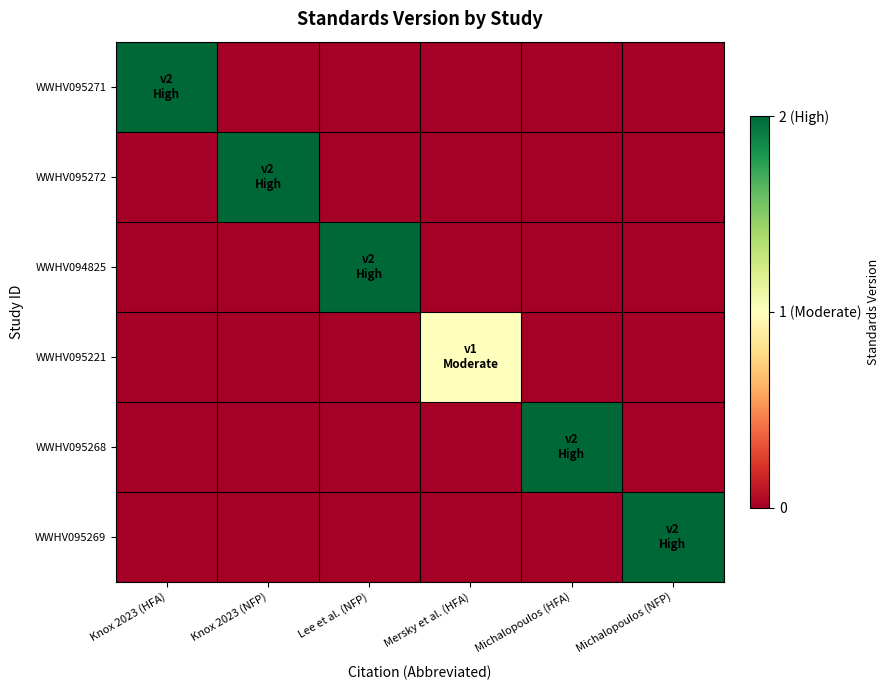

Which series has the largest total across all categories?

WWHV095271